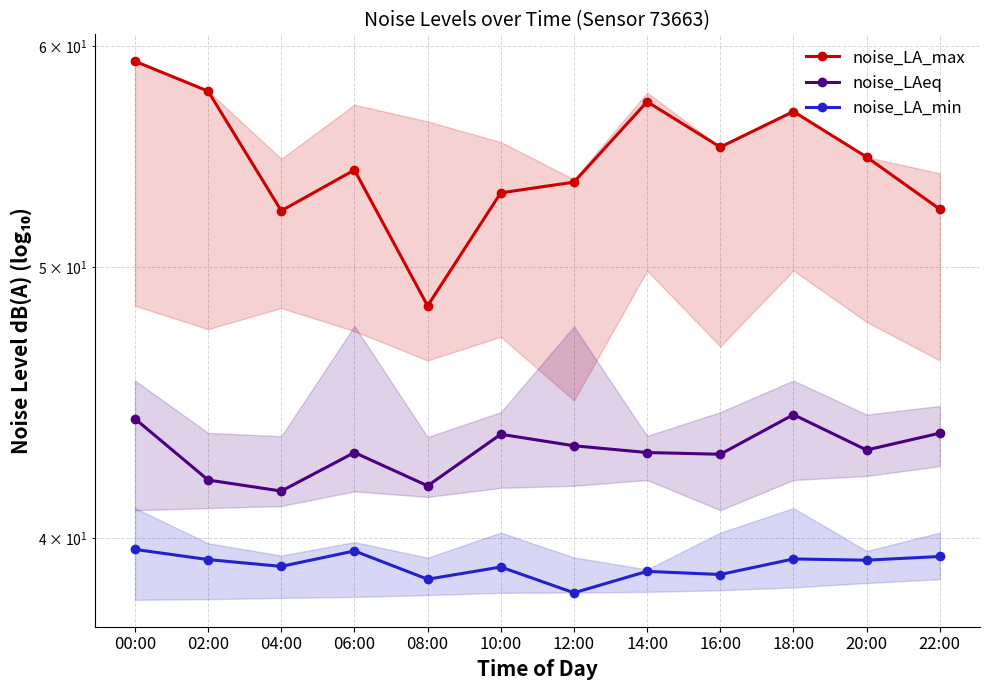

Which series has the largest range (max minus min)?

noise_LA_max